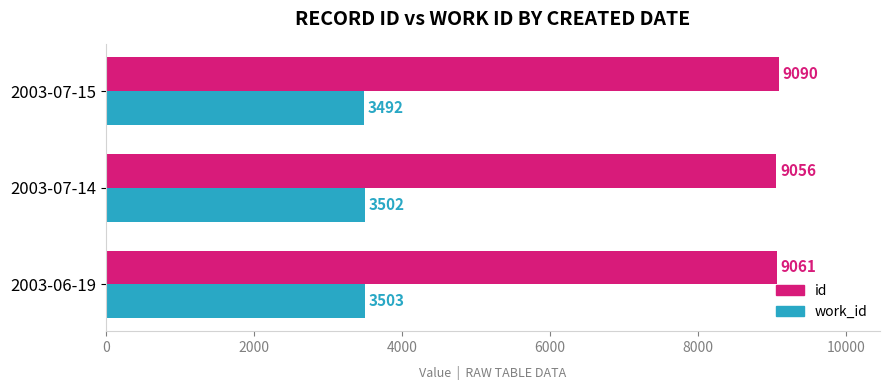

Is it true that id equals 9056.4 at 2003-07-14?

True